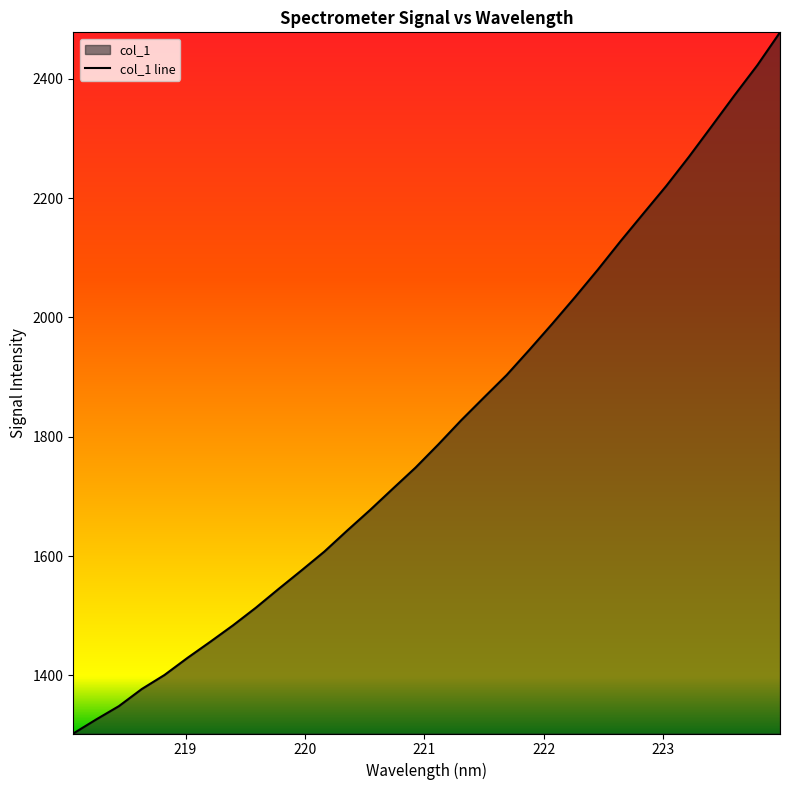

What is the greatest value displayed?

2477.9